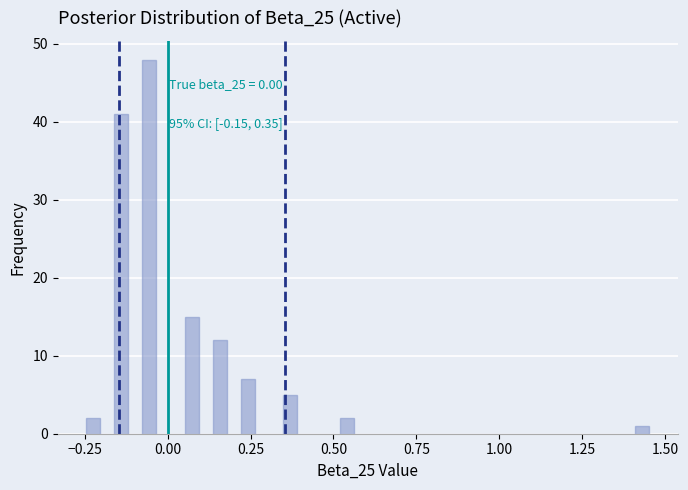

Around what value on the x-axis is the tallest bar? Give the approximate position of its centre, as read against the axis.

-0.05